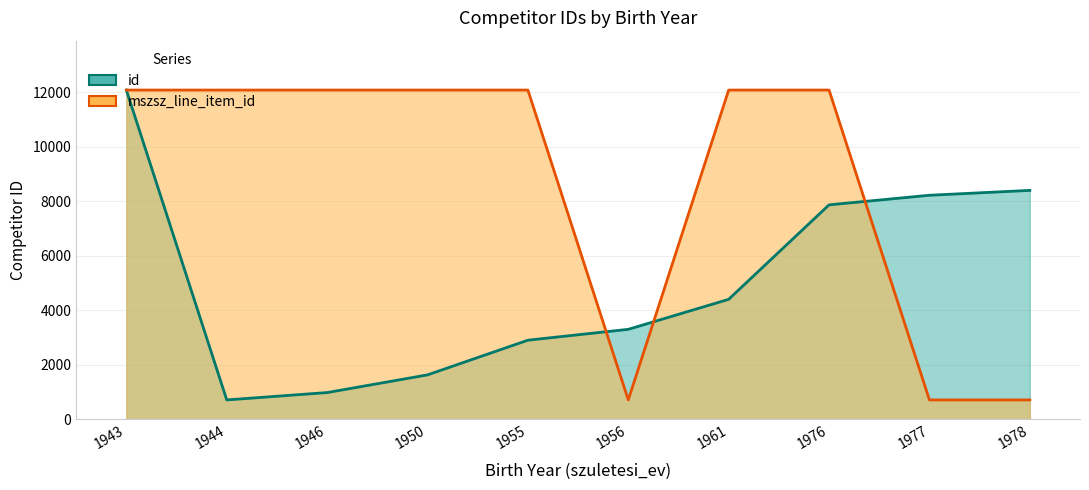

Is it true that mszsz_line_item_id equals 715 at 1977?

True